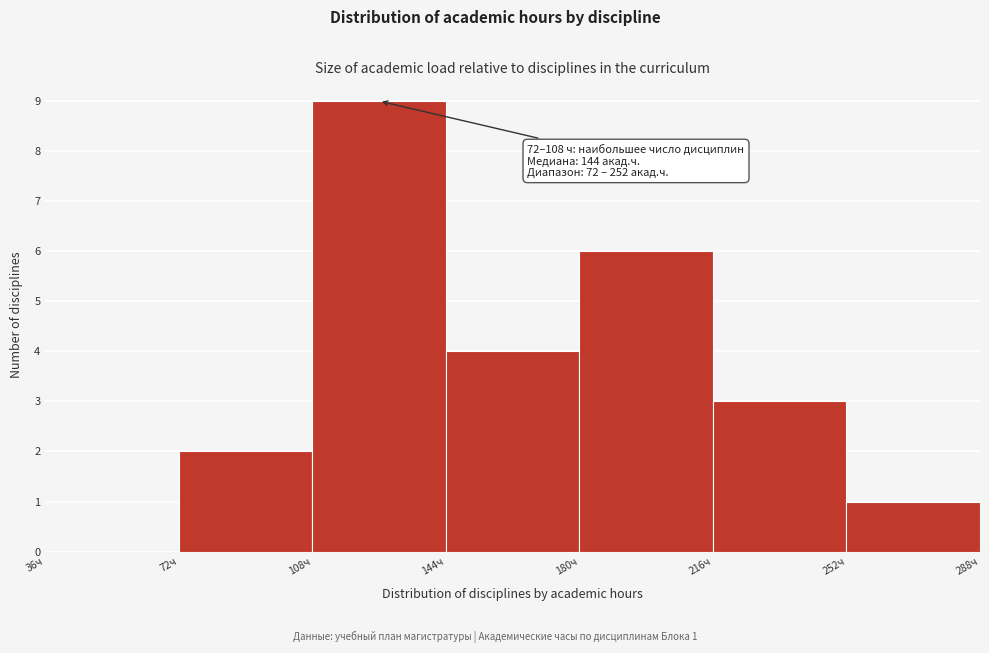

Which range on the x-axis has the tallest bar?

108 to 144